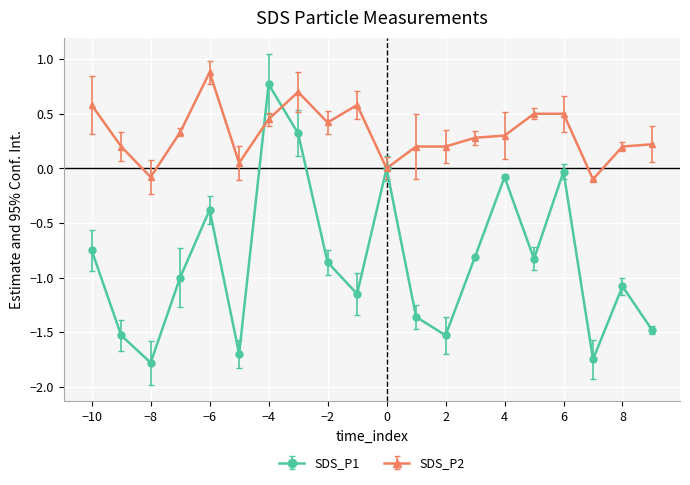

Which series has the widest spread of values?

SDS_P1